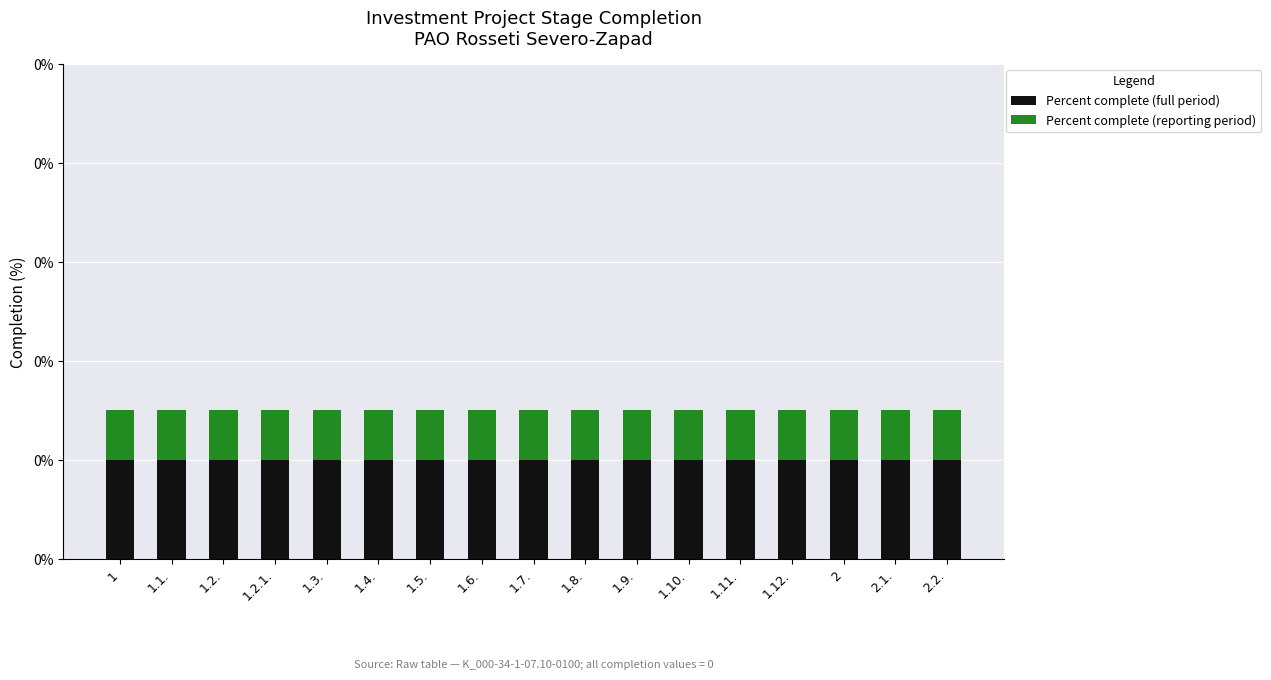

Rank the series by their maximum value, from lowest to highest.

Percent complete (reporting period), Percent complete (full period)